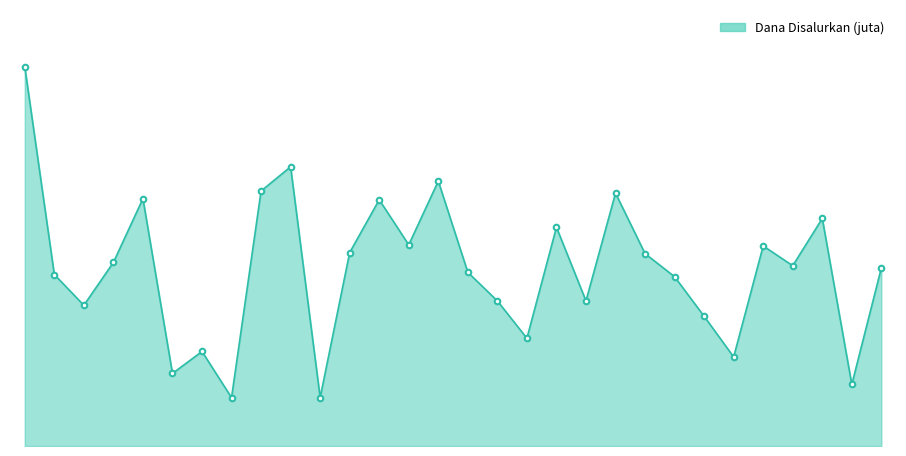

True or false: the data has more than 2 interior local peaks.

True